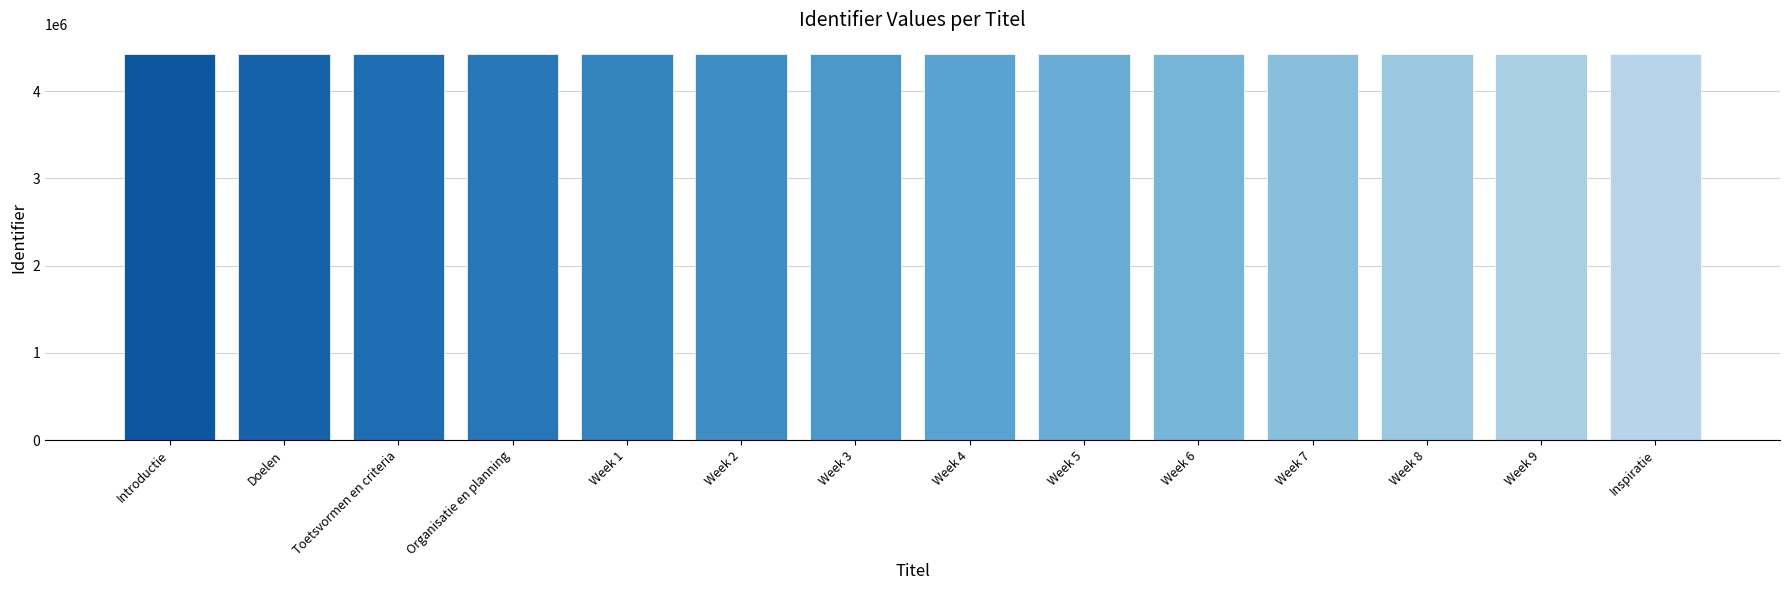

The value at Toetsvormen en criteria is 2441271. True or false?

False